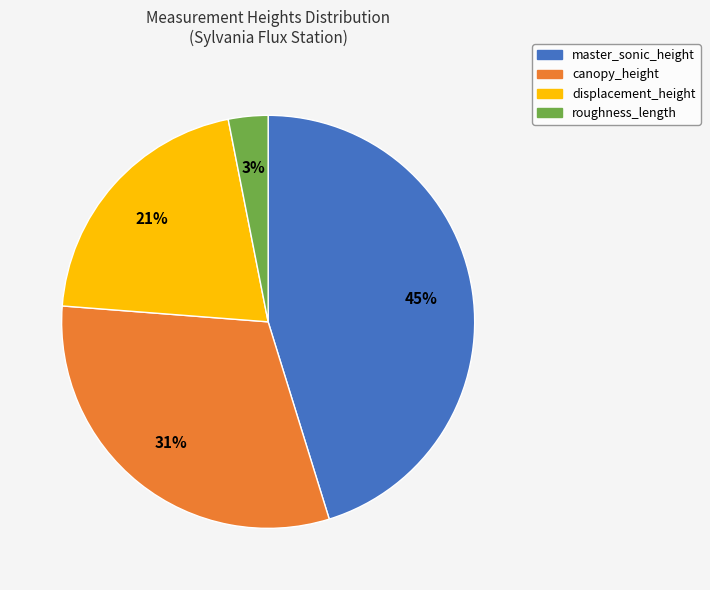

Is it true that roughness_length is 9% of the pie?

False